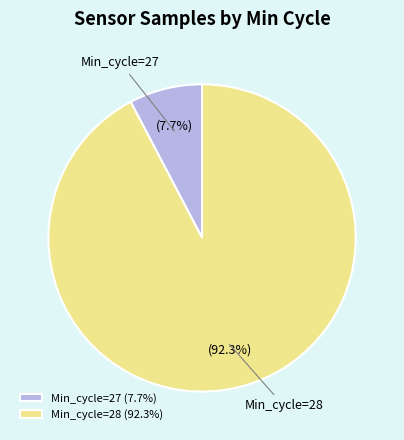

Is there any slice that represents more than half of the pie?

Yes